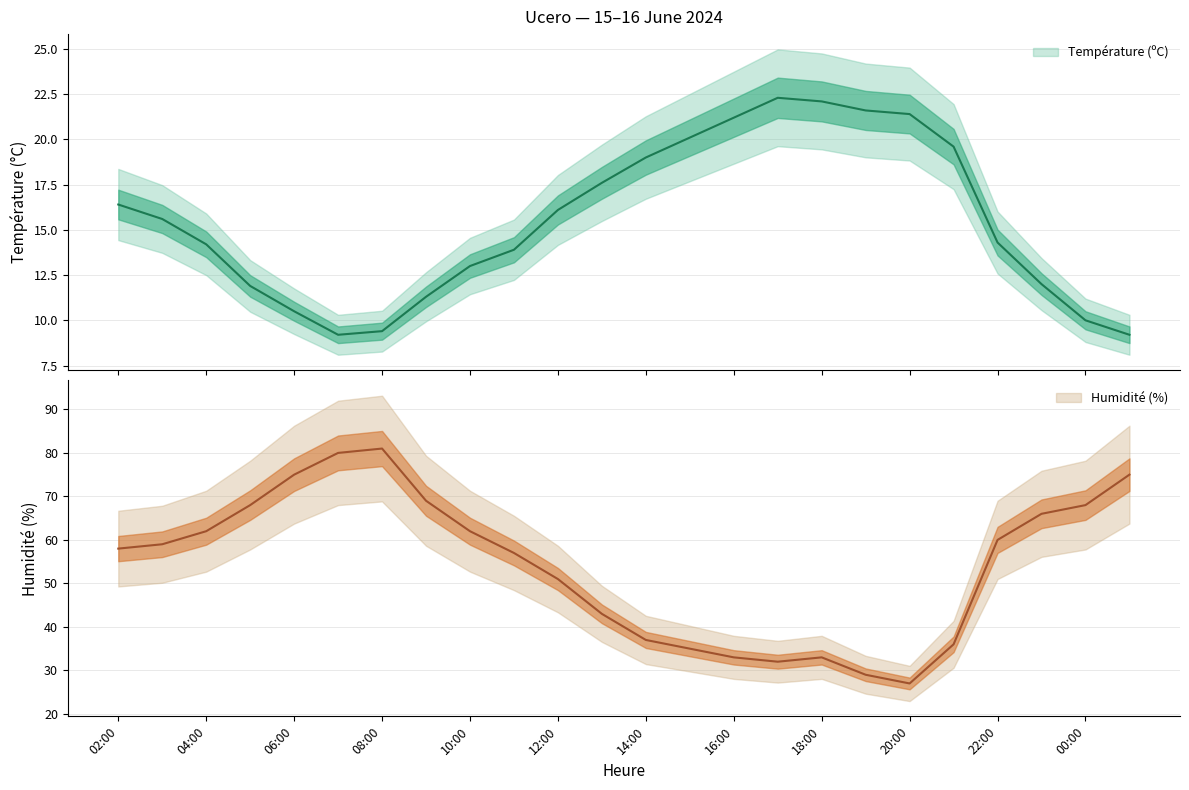

What is the label of the 2nd point from the right?

00:00